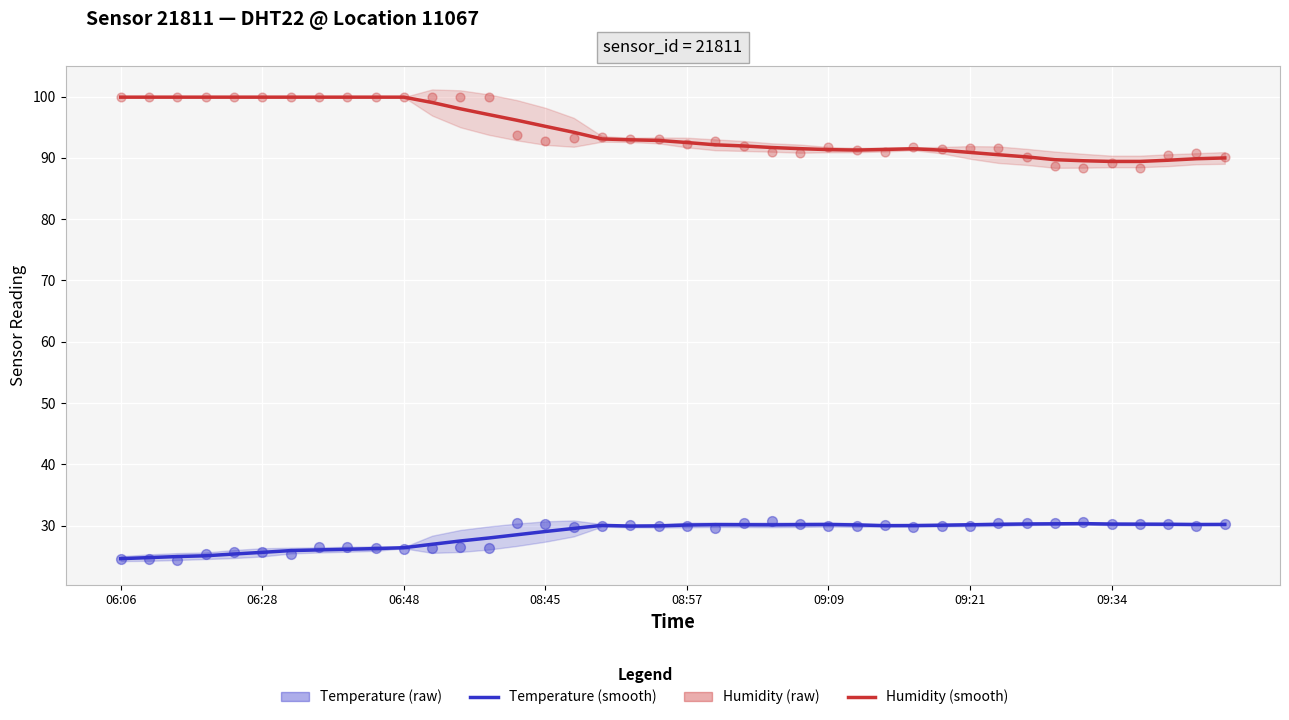

What are all the series names shown in the legend?

Humidity (smooth), Temperature (smooth), Humidity (raw), Temperature (raw)